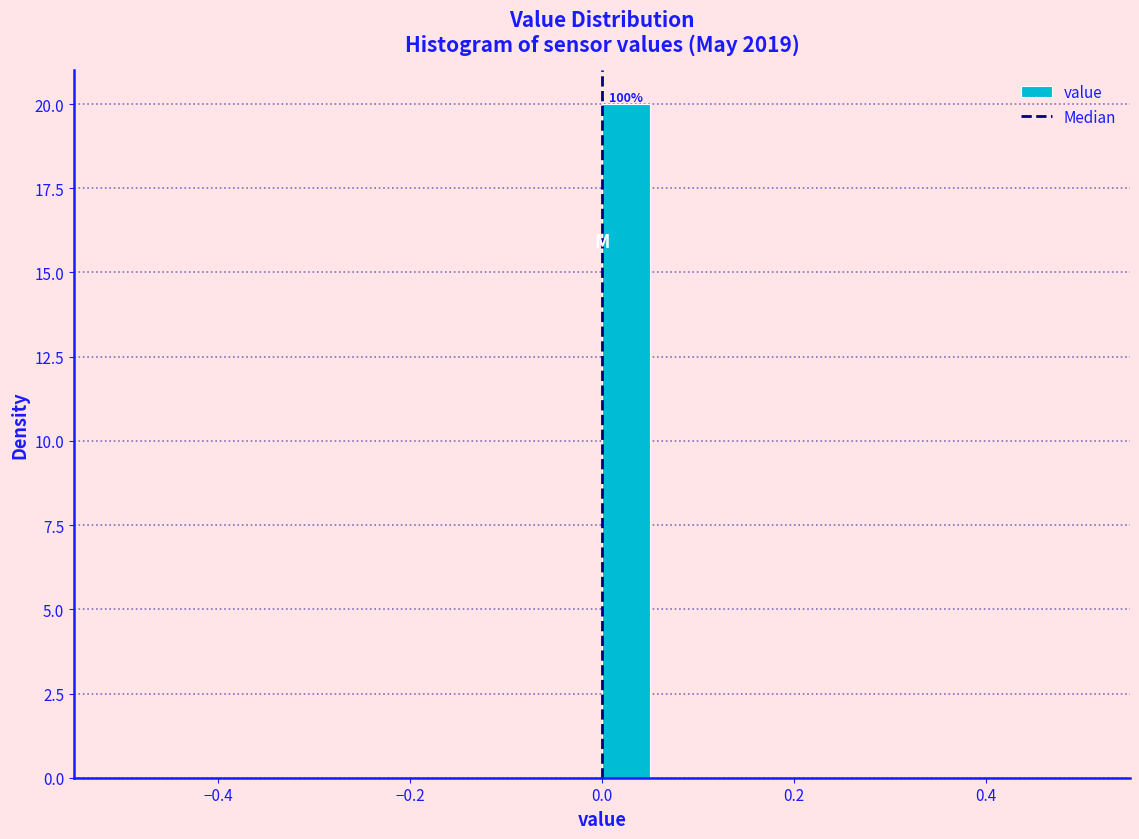

Around what value on the x-axis is the tallest bar? Give the approximate position of its centre, as read against the axis.

0.02